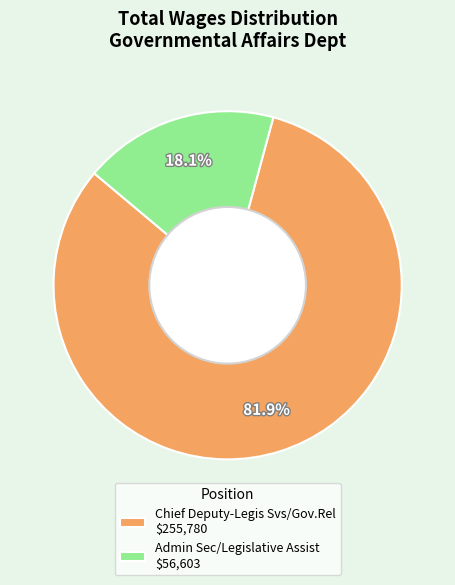

How many slices are in this pie chart?

2